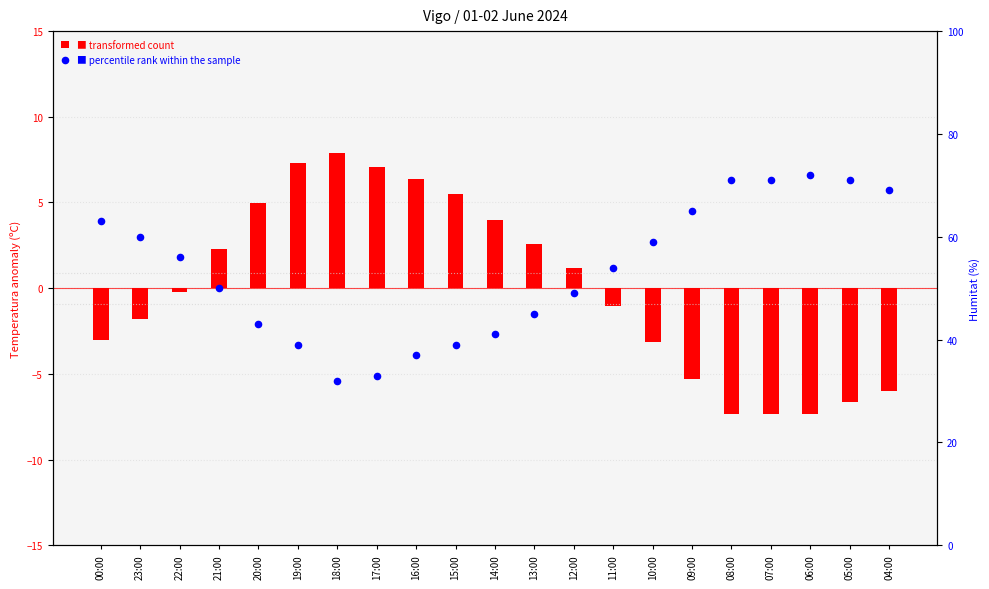

At which category is the sum across all series the highest?

06:00